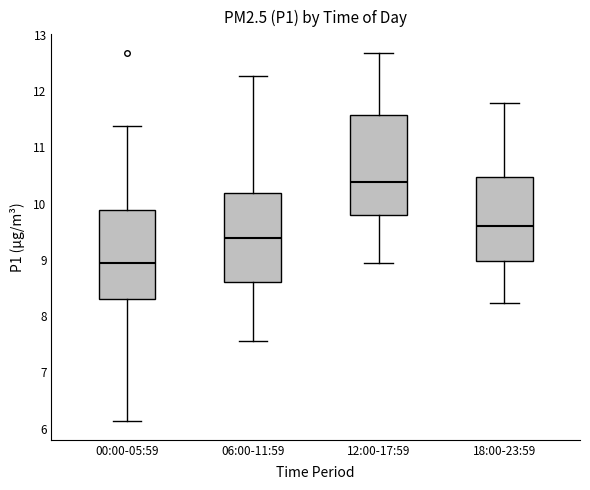

Reading left to right, transcribe this box plot: for each box, give where its median line is, the range the box spans, and where its two whiskers end, as read against the y-axis. The values are not printed on the chart, so give them approximately, as read against the axis.

00:00-05:59: median 8.9, box 8.3 to 9.9, whiskers 6.1 to 11.4
06:00-11:59: median 9.4, box 8.6 to 10.2, whiskers 7.6 to 12.3
12:00-17:59: median 10.4, box 9.8 to 11.6, whiskers 9.0 to 12.7
18:00-23:59: median 9.6, box 9.0 to 10.5, whiskers 8.2 to 11.8